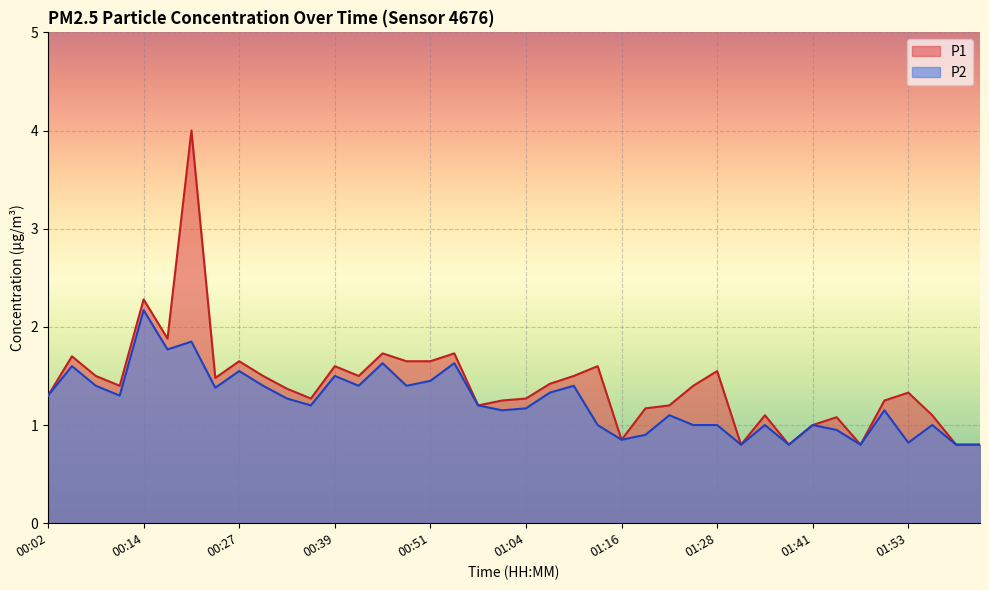

At which label does P2 reach its minimum?

01:31